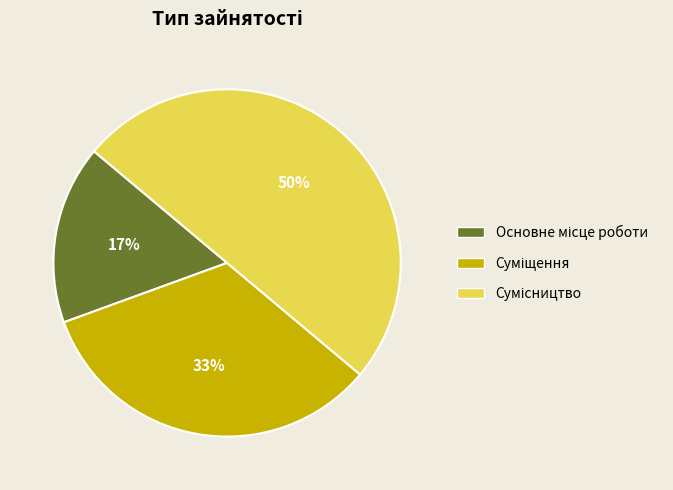

To the nearest percent, what is the difference between the largest and smallest slice percentages?

33%